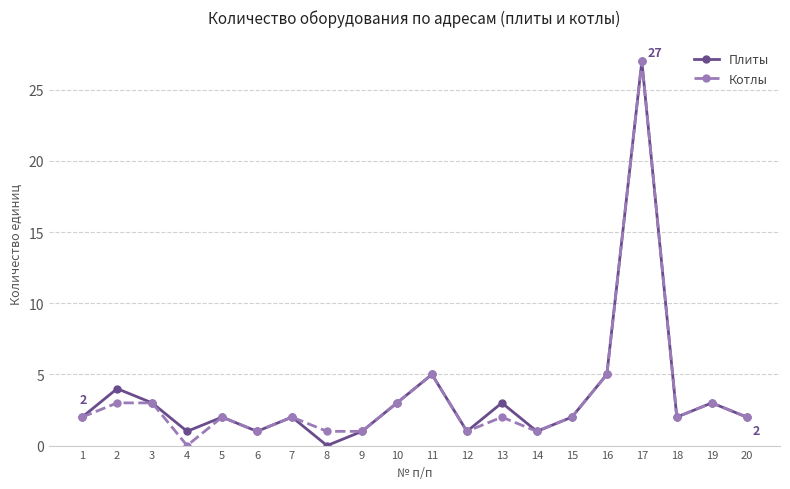

What is the total value across all series at 1?

4